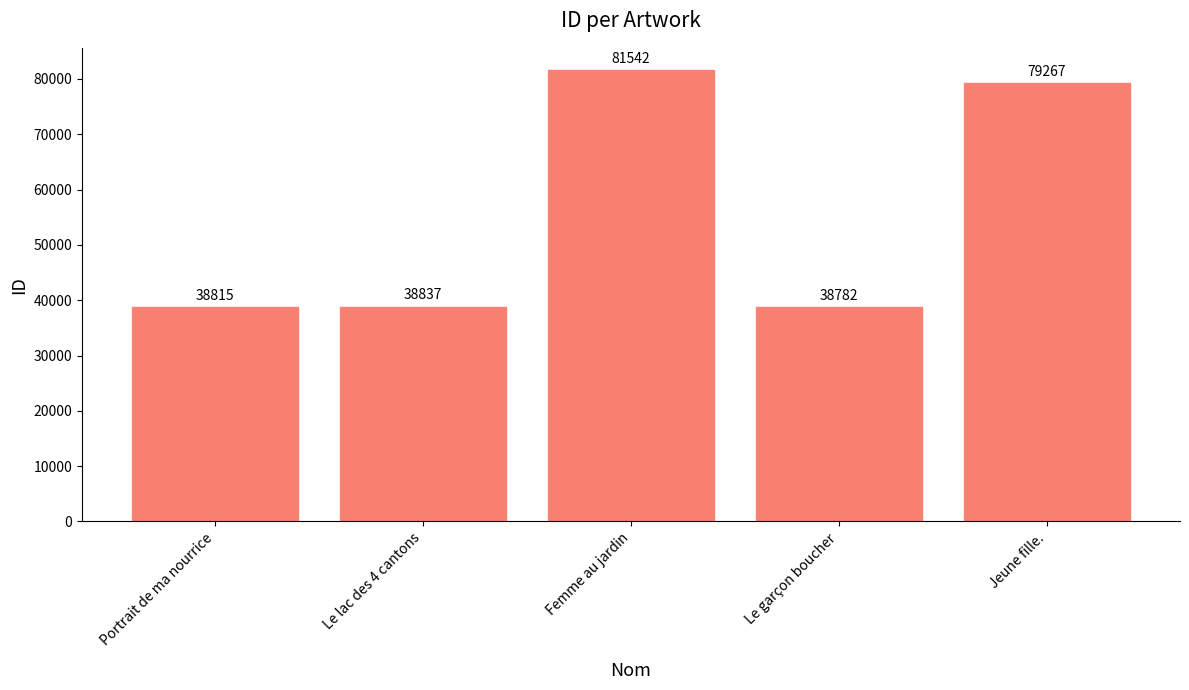

What is the label of the 2nd bar from the left?

Le lac des 4 cantons